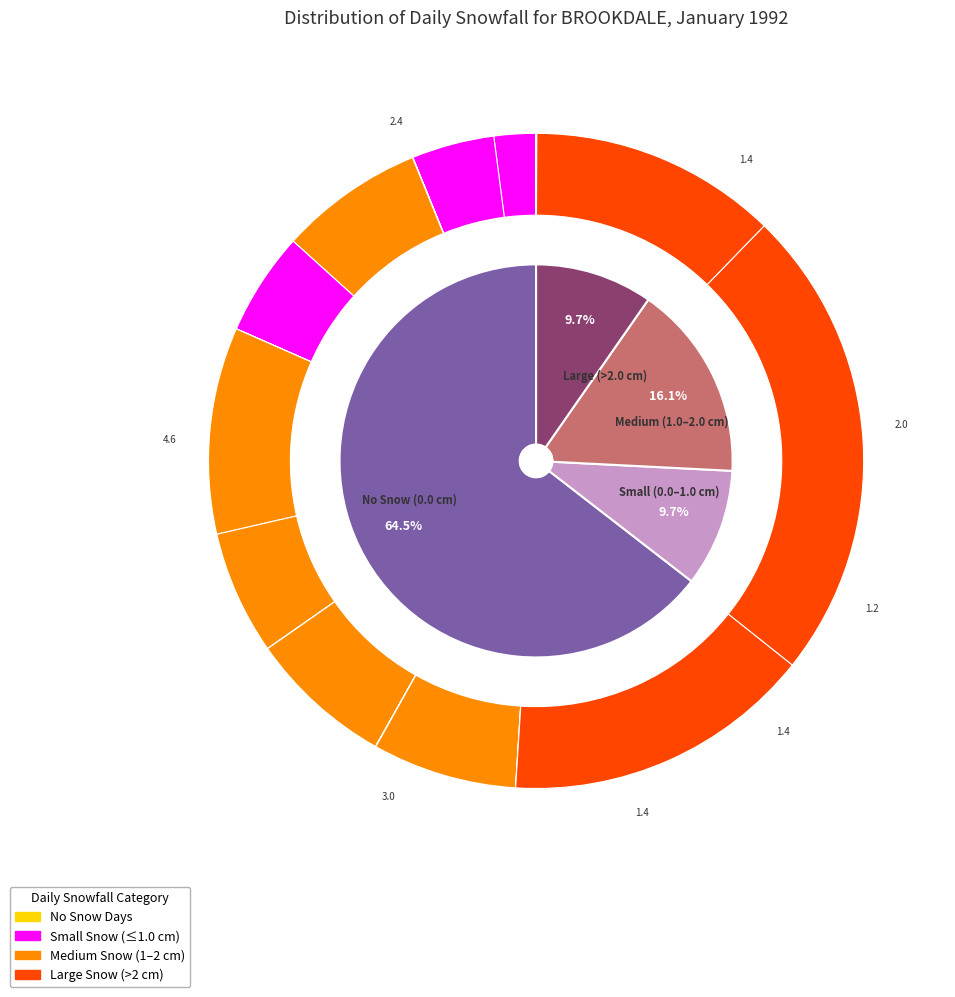

The 15 slice represents 22% of the pie. True or false?

False